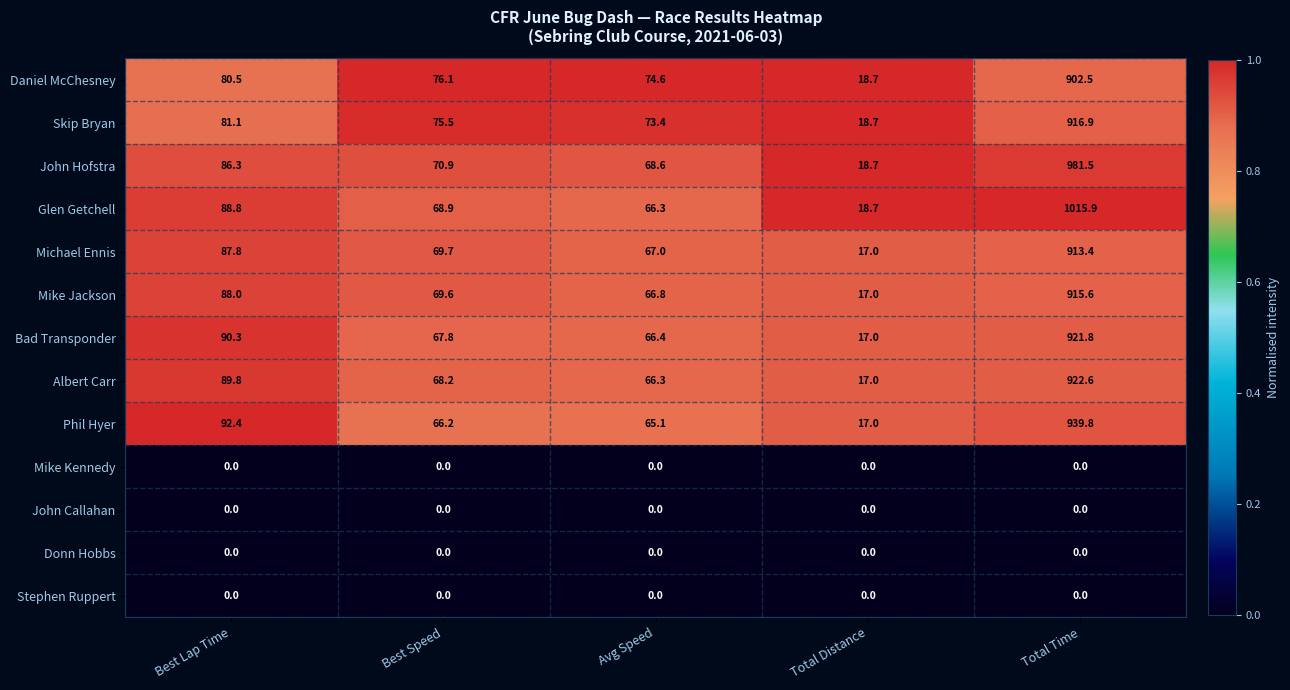

The John Hofstra series shows 981.5 at Total Time. True or false?

True